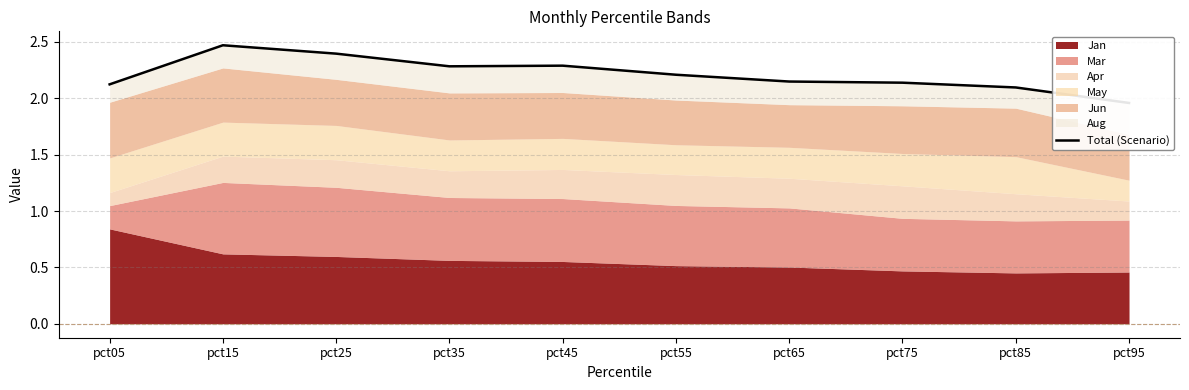

What is the sum of all values?

22.1